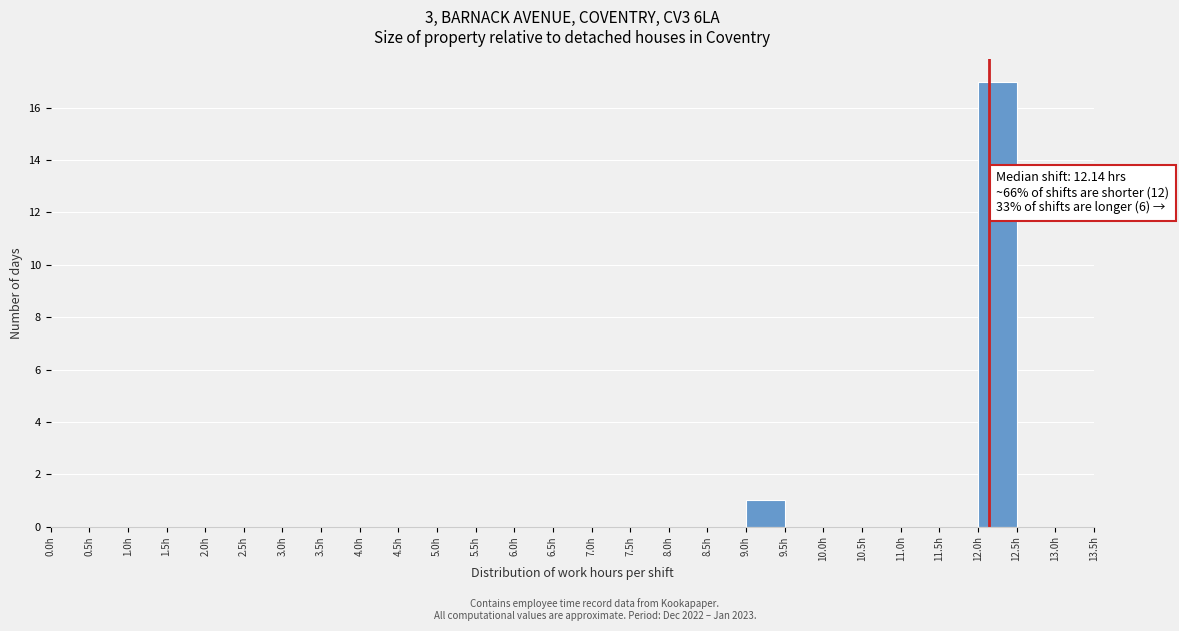

Which range on the x-axis has the tallest bar?

12.0 to 12.5